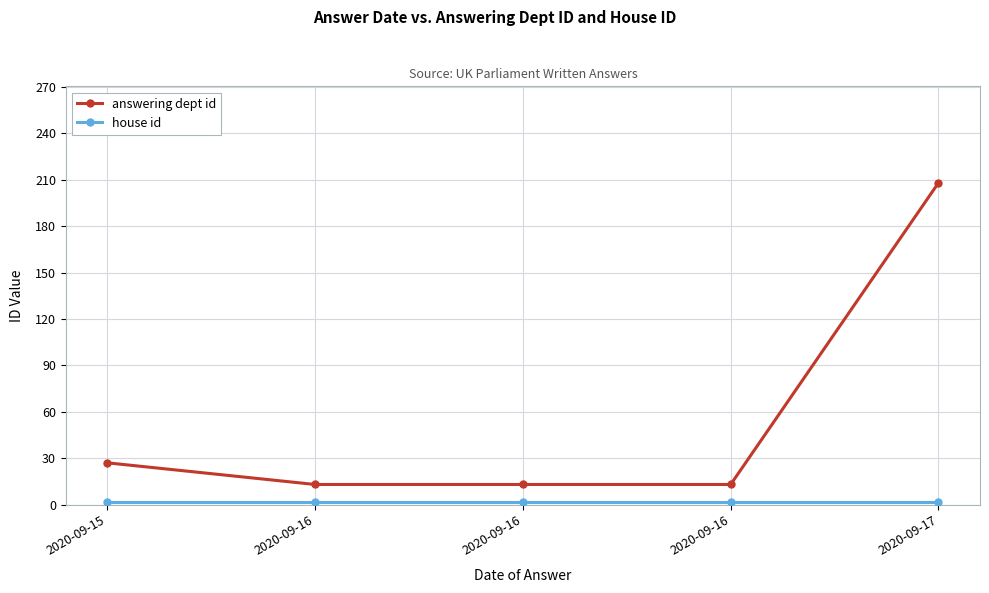

Which series has the largest range (max minus min)?

answering dept id